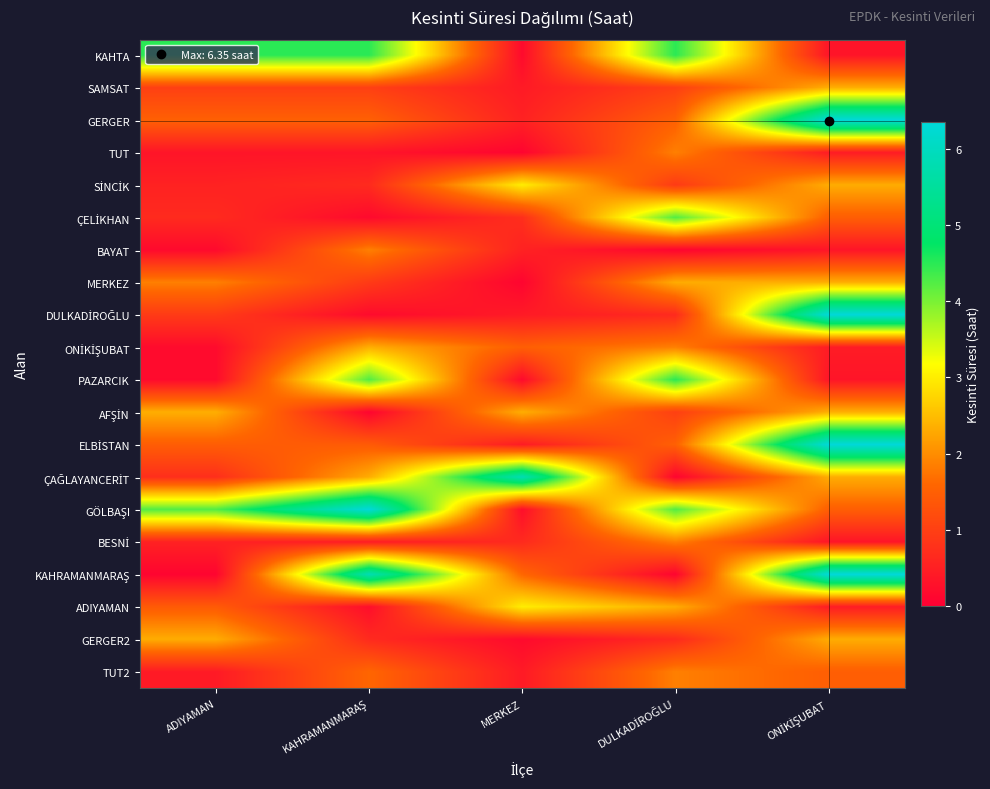

Between DULKADİROĞLU and KAHRAMANMARAŞ, which is larger?

DULKADİROĞLU